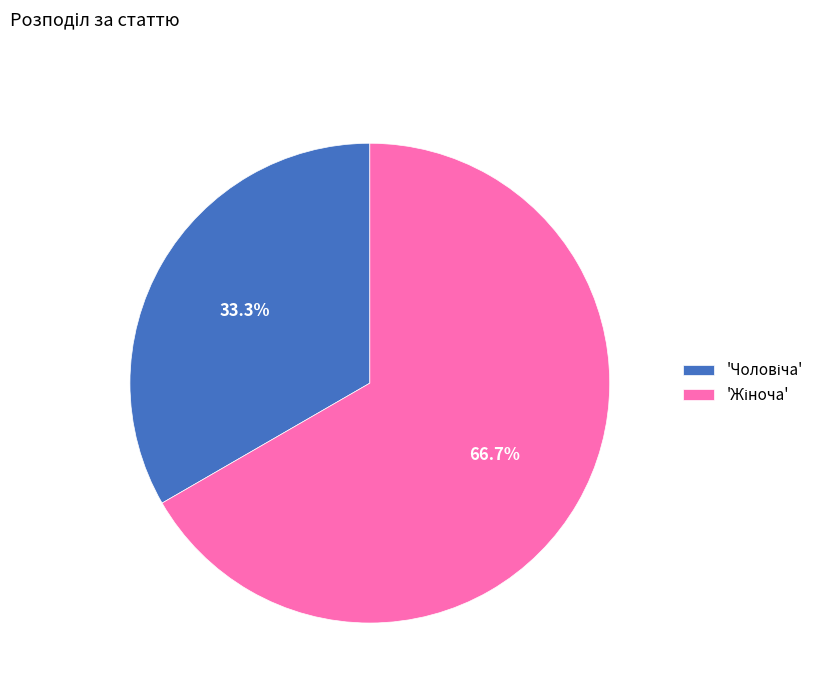

Is there a majority slice in this chart?

Yes